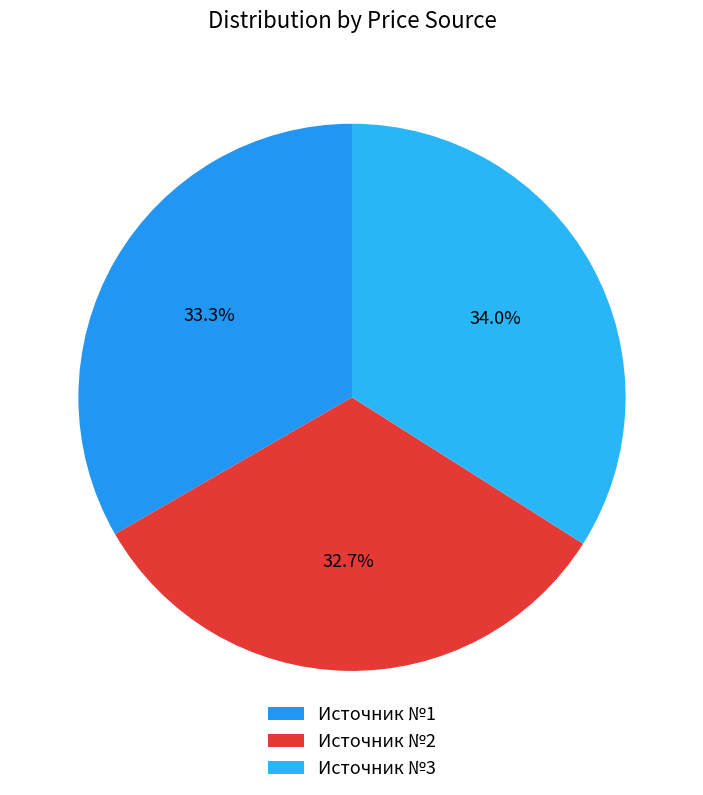

Which category has the smallest portion of the pie?

Источник №2